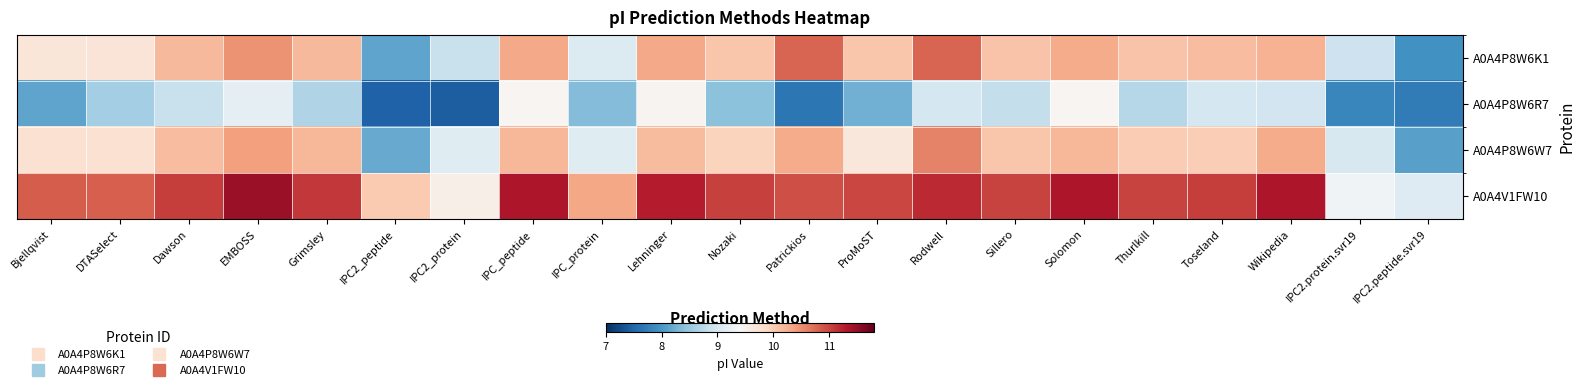

Which has a higher value, Rodwell or Dawson?

Rodwell